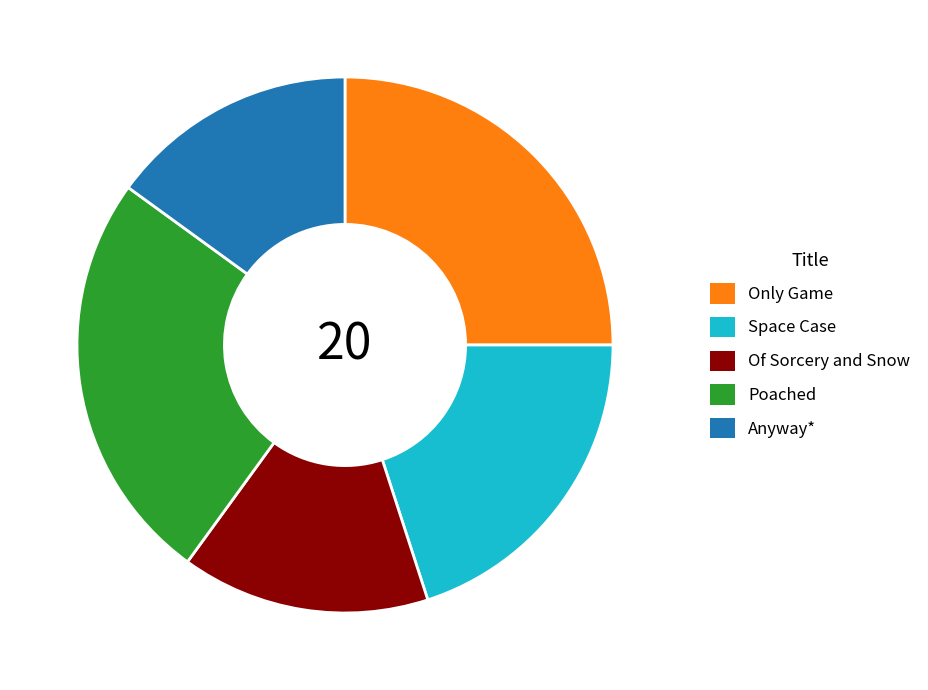

How many slices are in this pie chart?

5